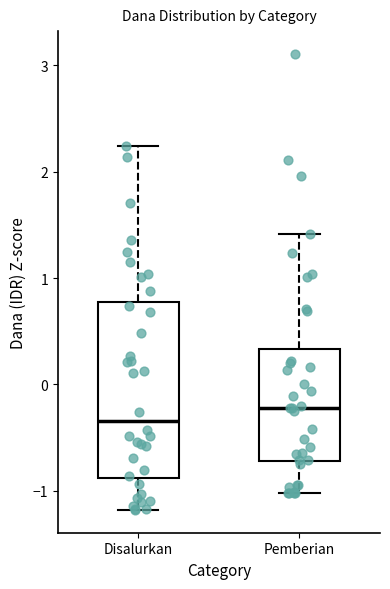

Reading left to right, read every box against the y-axis: the position of its median line, the range the box covers, and the ends of its whiskers. The values are not printed on the chart, so give them approximately, as read against the axis.

Disalurkan: median -0.3, box -0.9 to 0.8, whiskers -1.2 to 2.2
Pemberian: median -0.2, box -0.7 to 0.3, whiskers -1.0 to 1.4